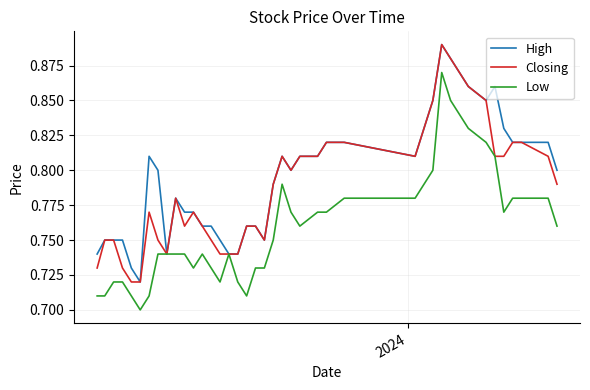

List the series in order of their overall mean, highest first.

High, Closing, Low